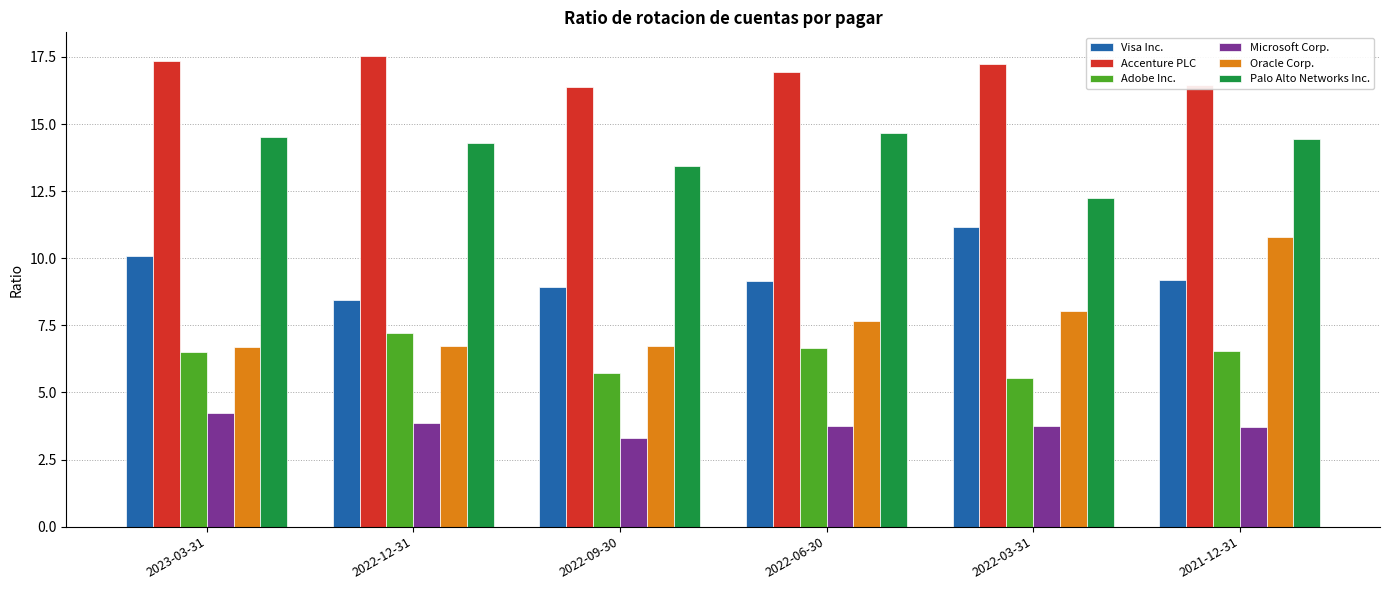

What is the maximum value shown in the chart?

17.5